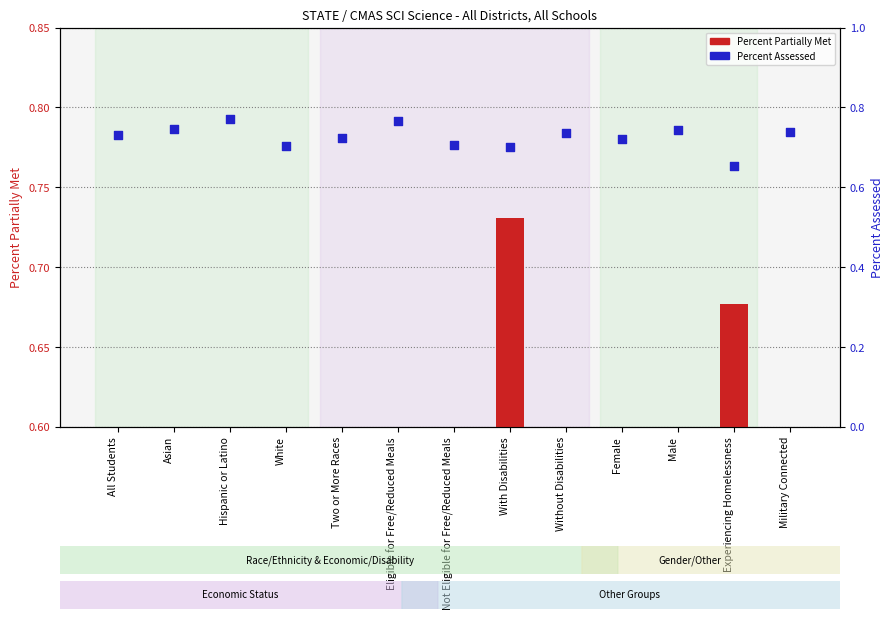

At which category is the sum across all series the highest?

With Disabilities